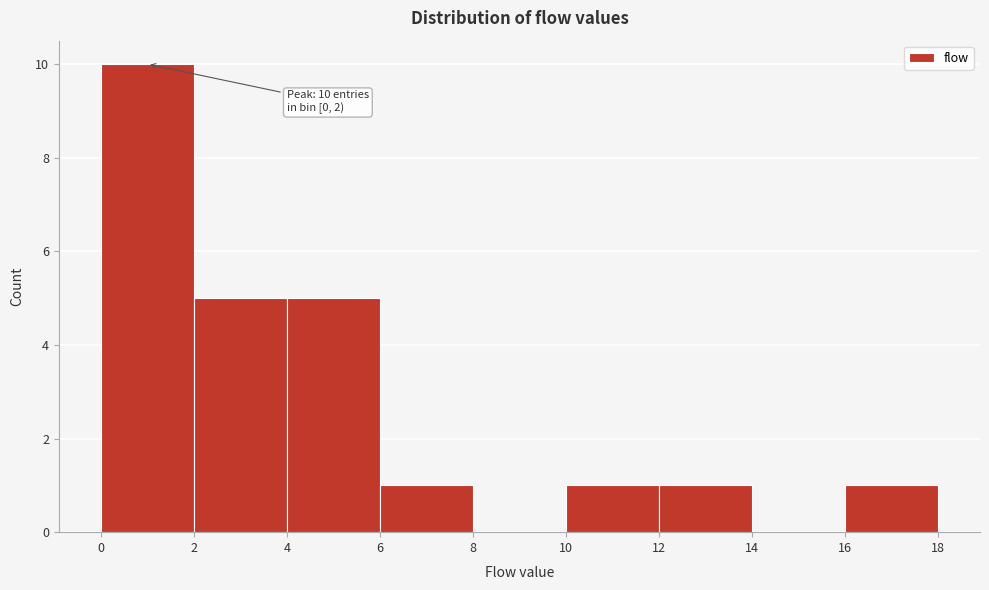

Over which range of the x-axis is the bar tallest?

0 to 2